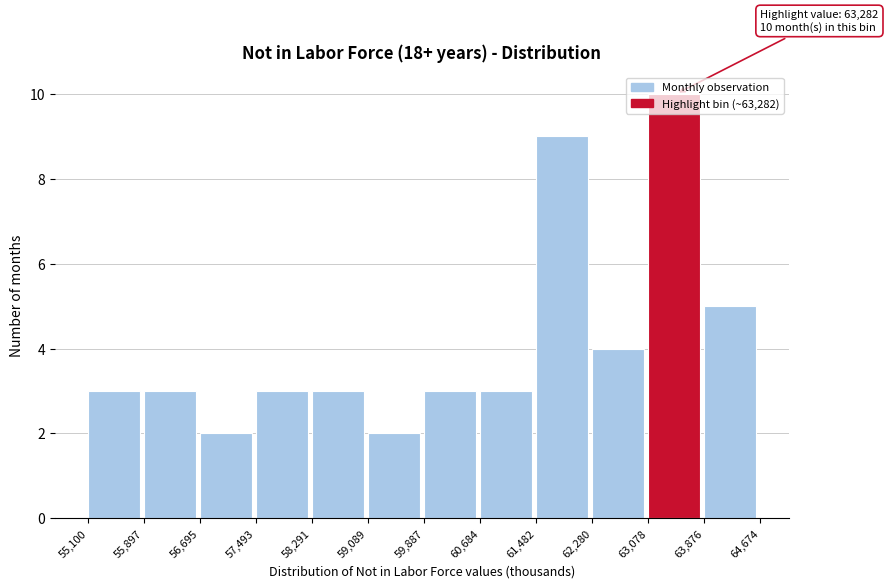

Over which range of the x-axis is the bar tallest?

63,078 to 63,876